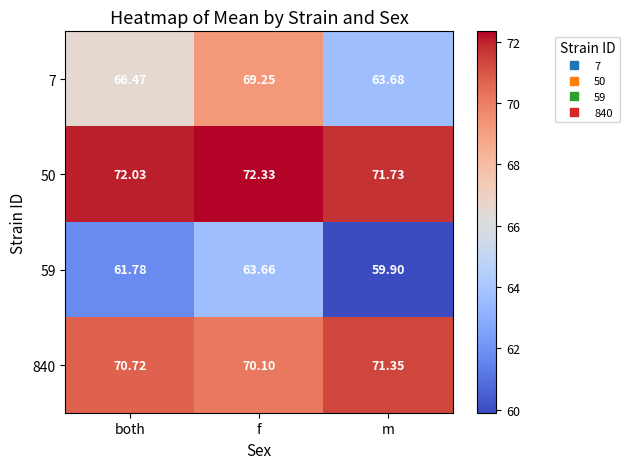

At which label is 59 closest to 61?

both